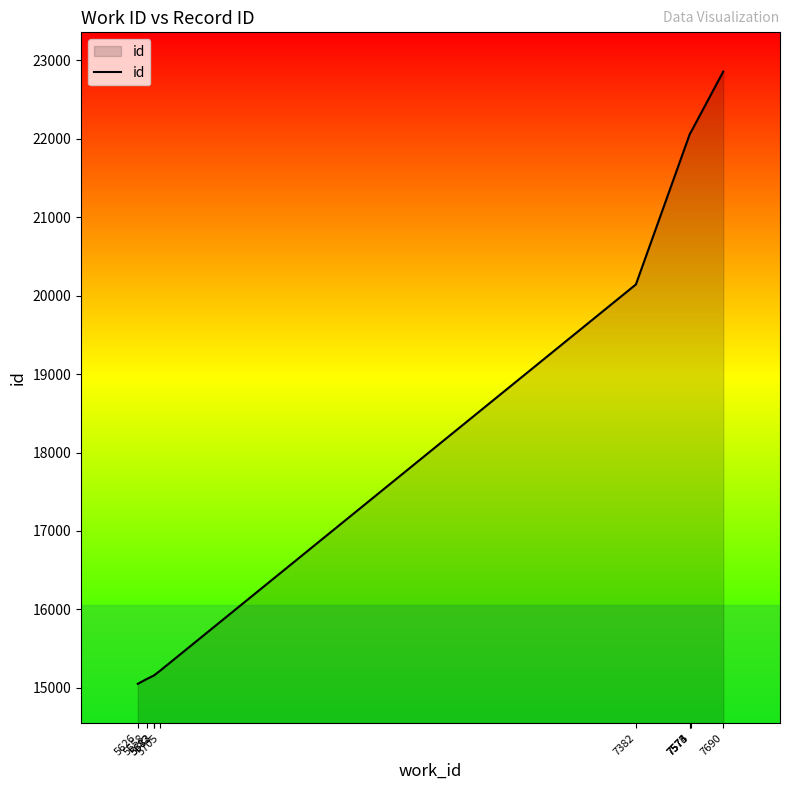

What is the maximum value shown in the chart?

22855